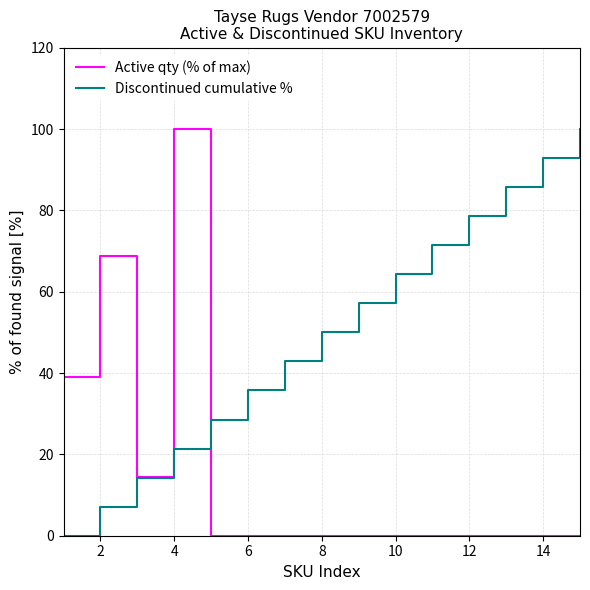

After their last crossing, which series has the higher values: Discontinued cumulative % or Active qty (% of max)?

Discontinued cumulative %